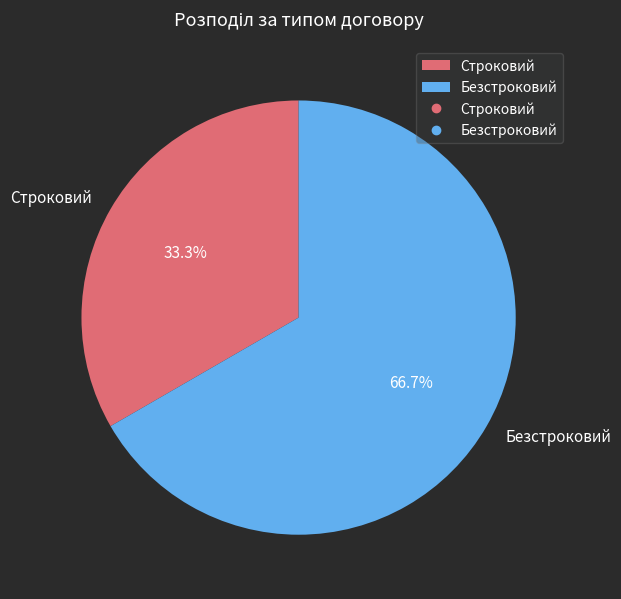

Does Безстроковий represent more than half of the total?

Yes